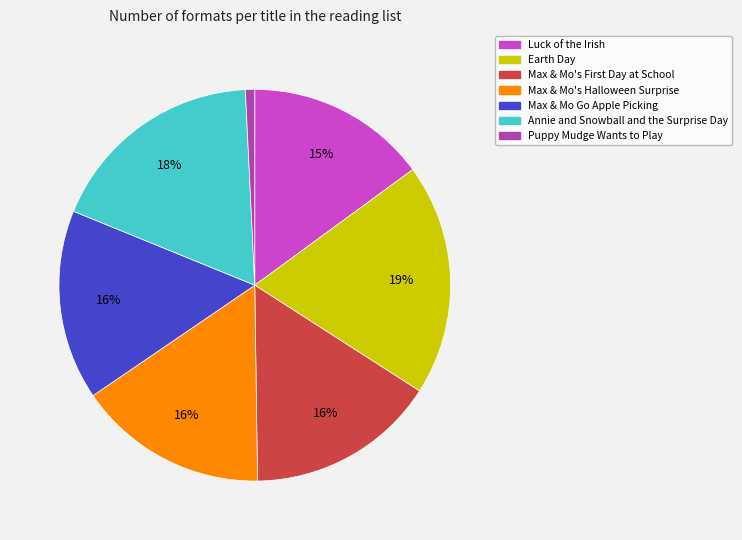

Is there any slice that represents more than half of the pie?

No